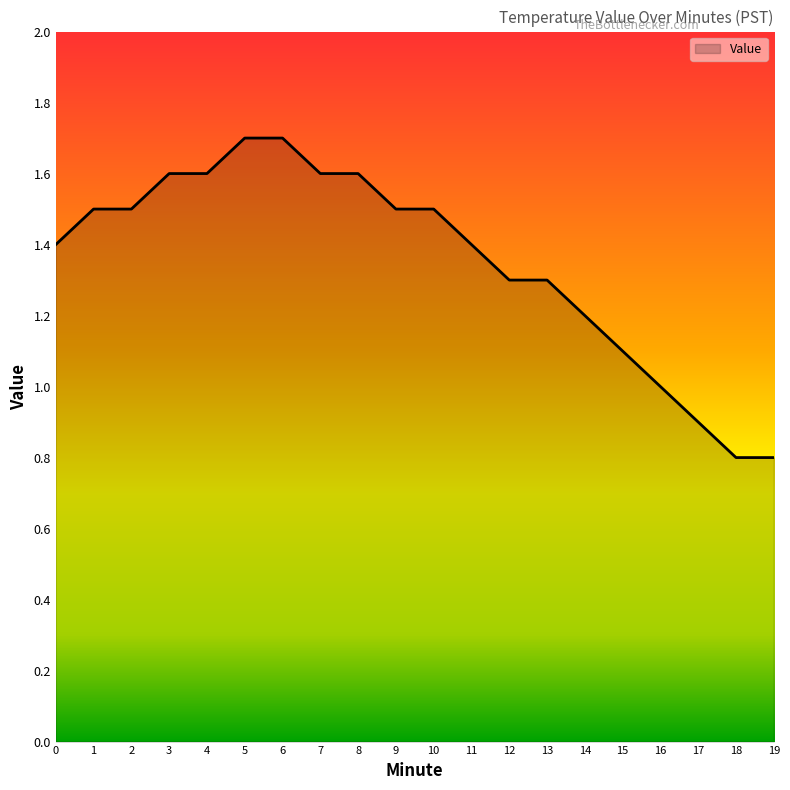

What is the smallest value displayed?

0.8